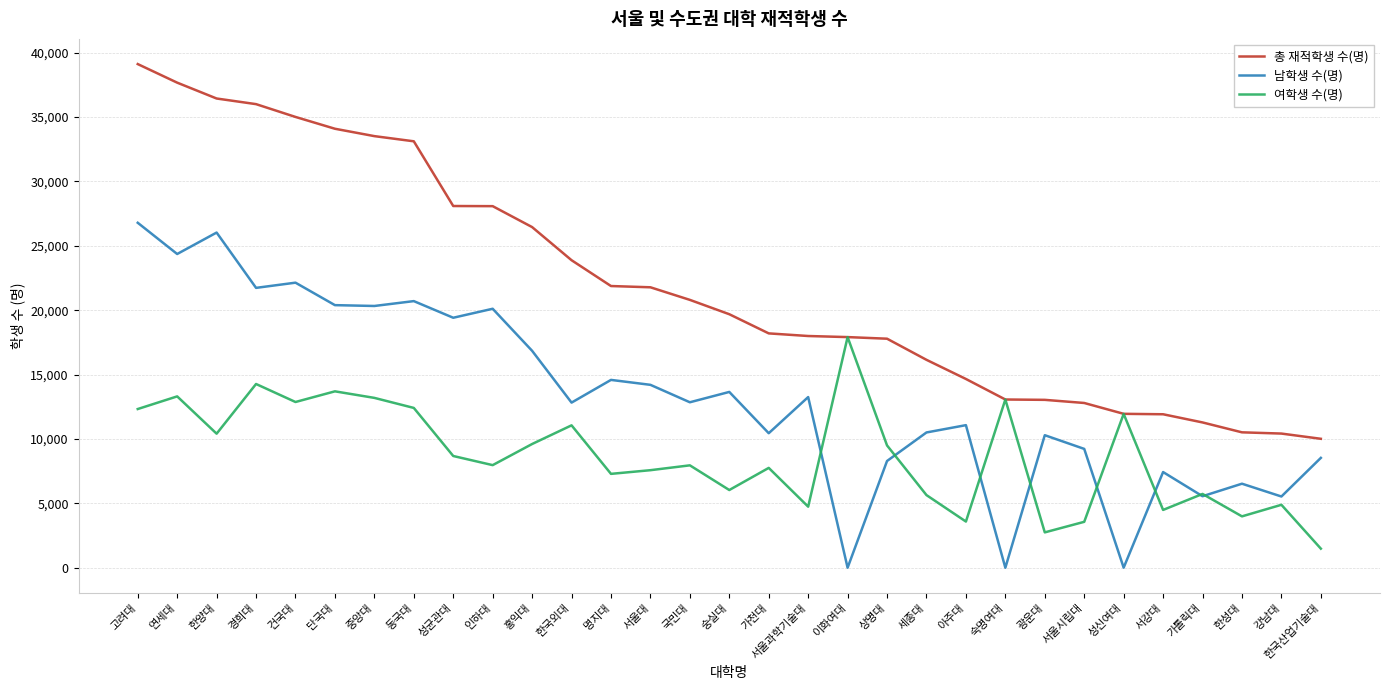

What is the highest value of the 남학생 수(명) series?

26786